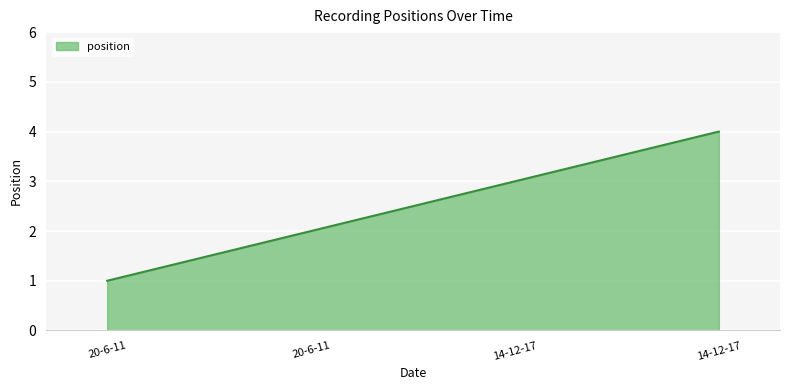

Rank the categories by value from highest to lowest.

14-12-17, 14-12-17, 20-6-11, 20-6-11